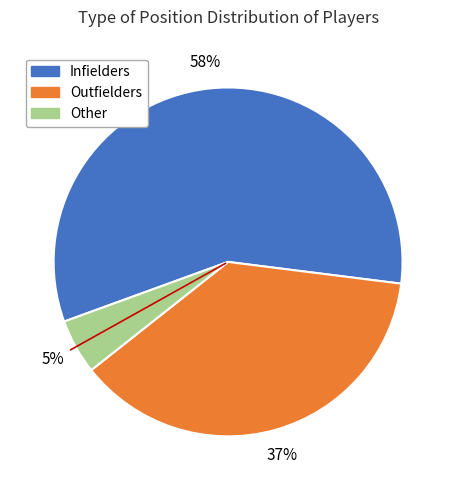

To the nearest percent, what percentage of the pie is Other?

5%